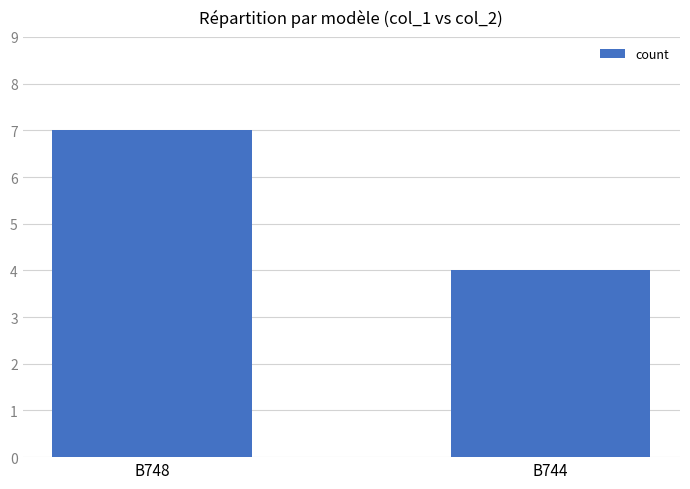

What is the difference between the maximum and minimum values?

3